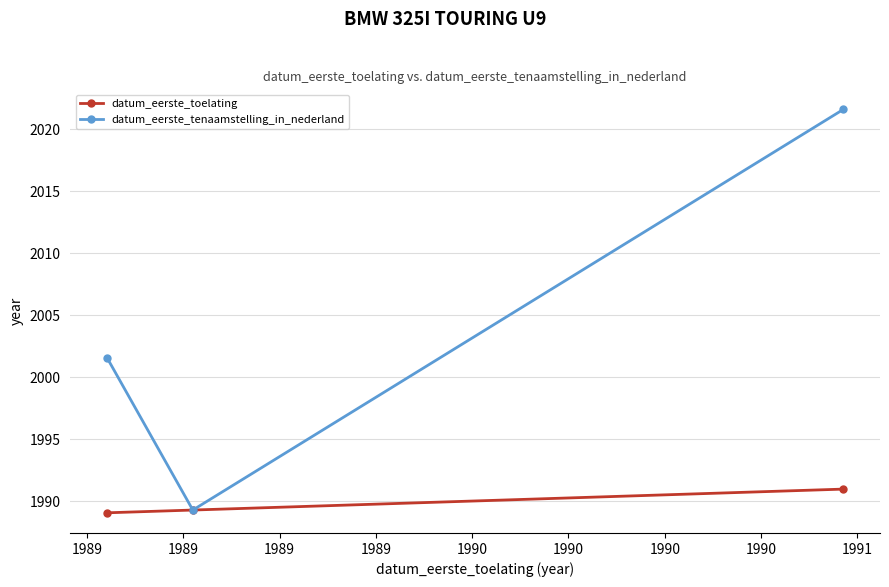

Which series has the largest total across all categories?

datum_eerste_tenaamstelling_in_nederland